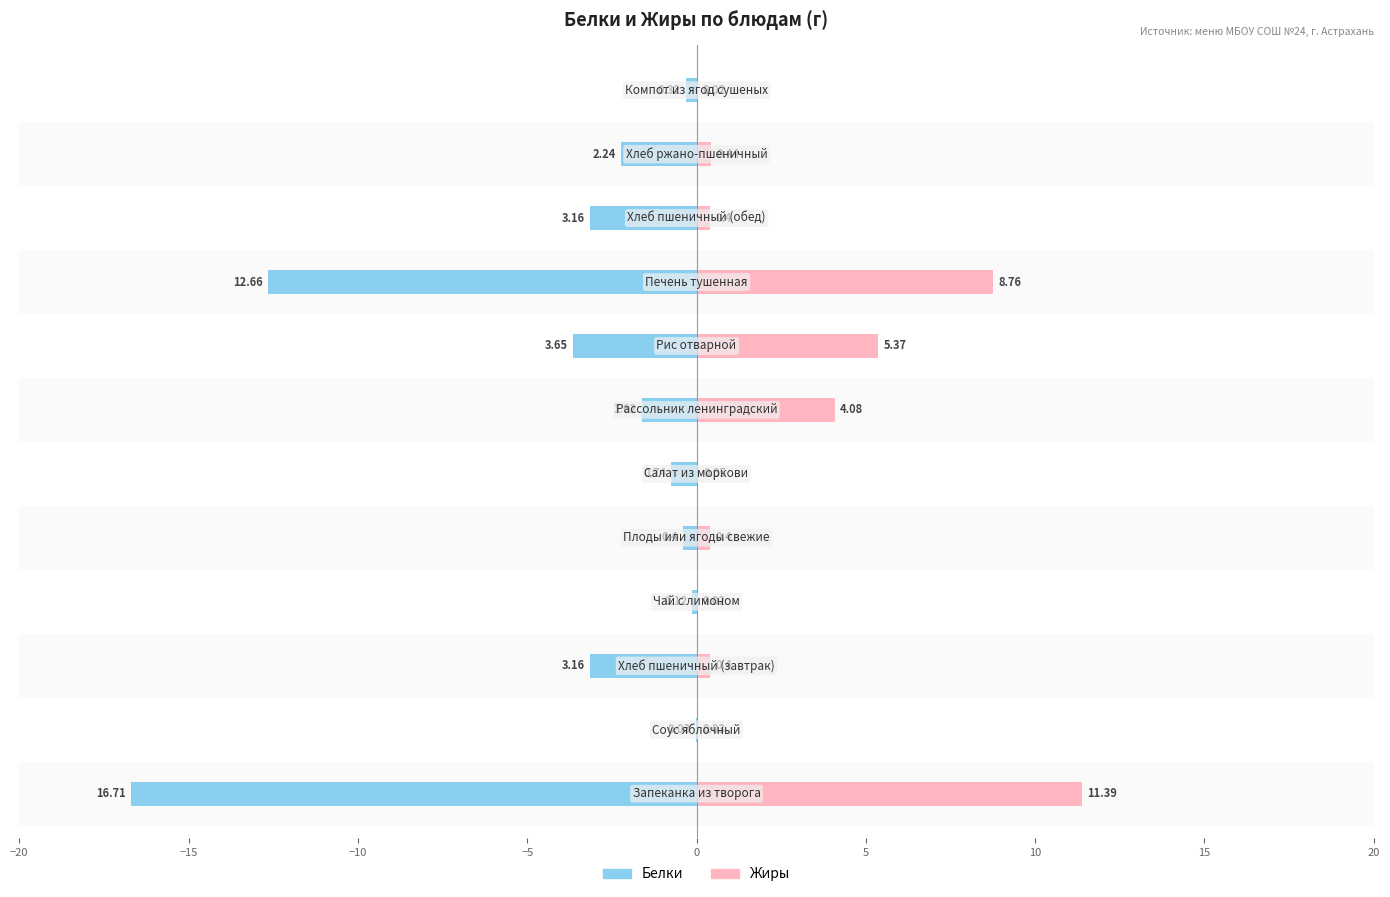

Rank the series by their maximum value, from highest to lowest.

Жиры, Белки